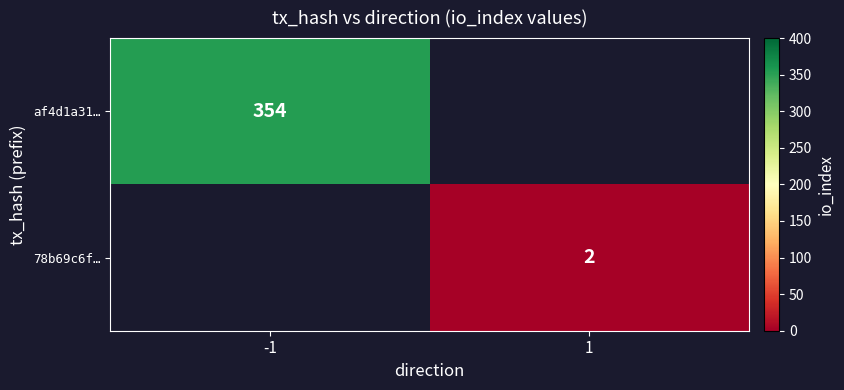

Is the value of 78b69c6f… at 1 greater than the value of af4d1a31… at -1?

No